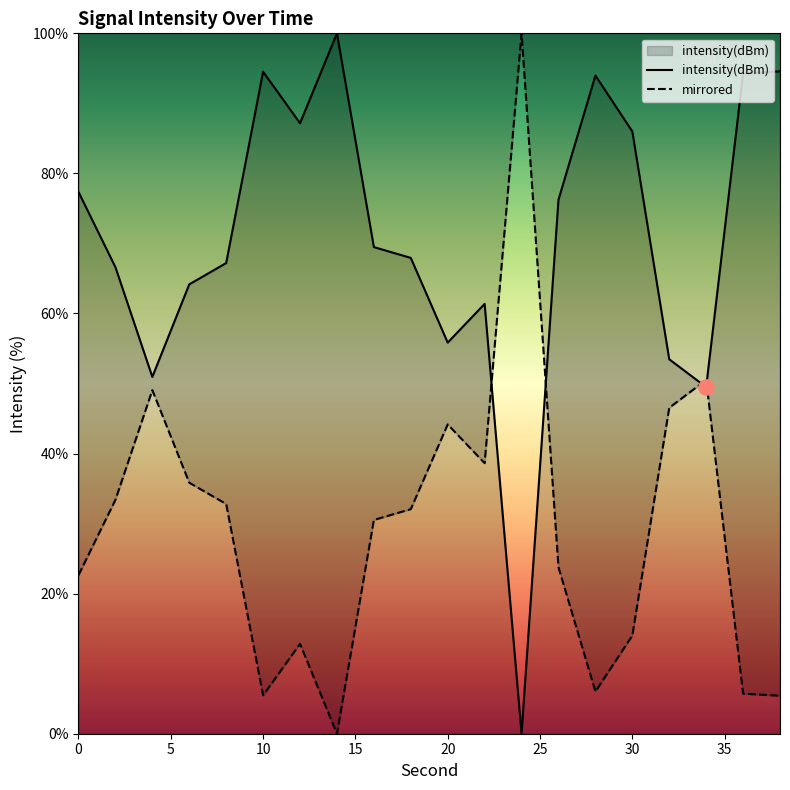

Which series contains the lowest Y value?

intensity(dBm)